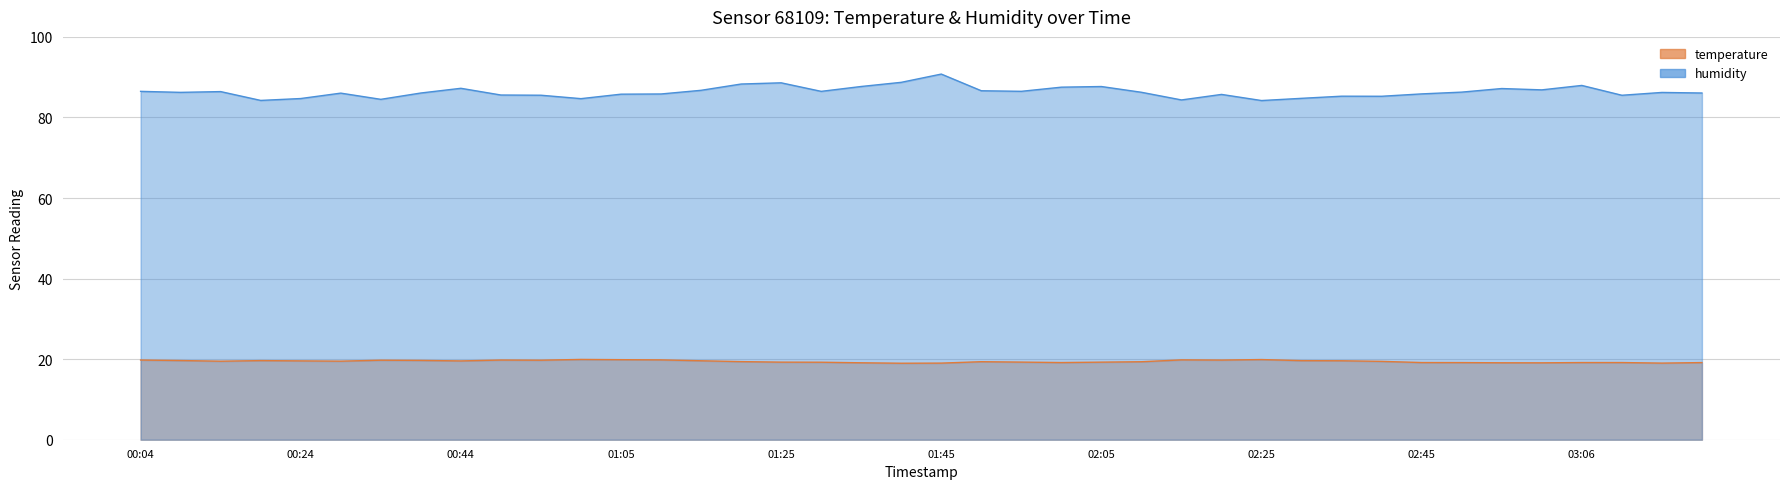

Which series changed the most between 00:14 and 02:55?

humidity